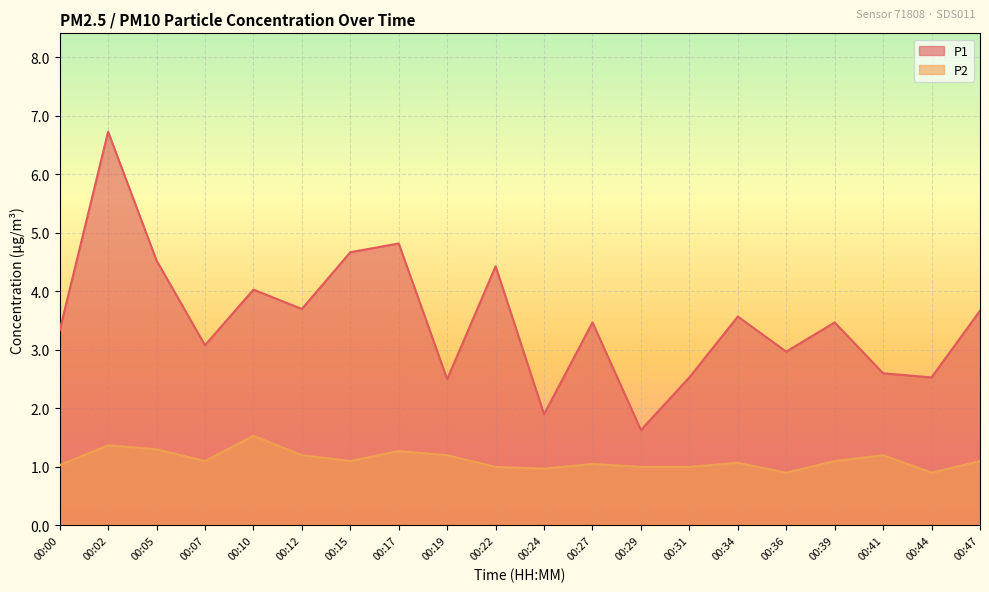

Where does the P2 series first go above 1?

00:00